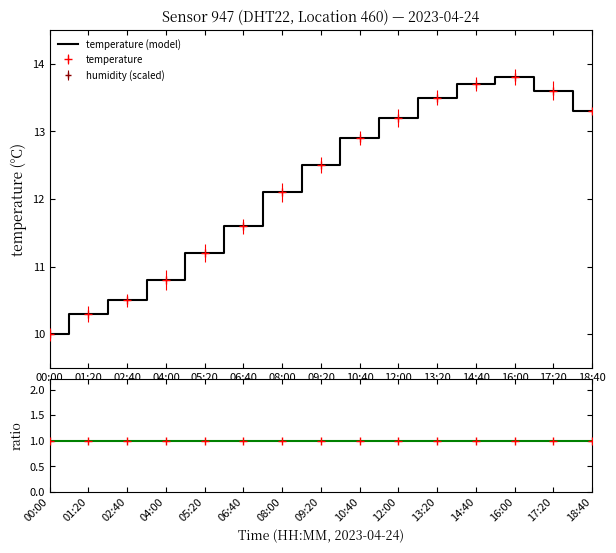

Where is the data nearest to the value 11?

04:00